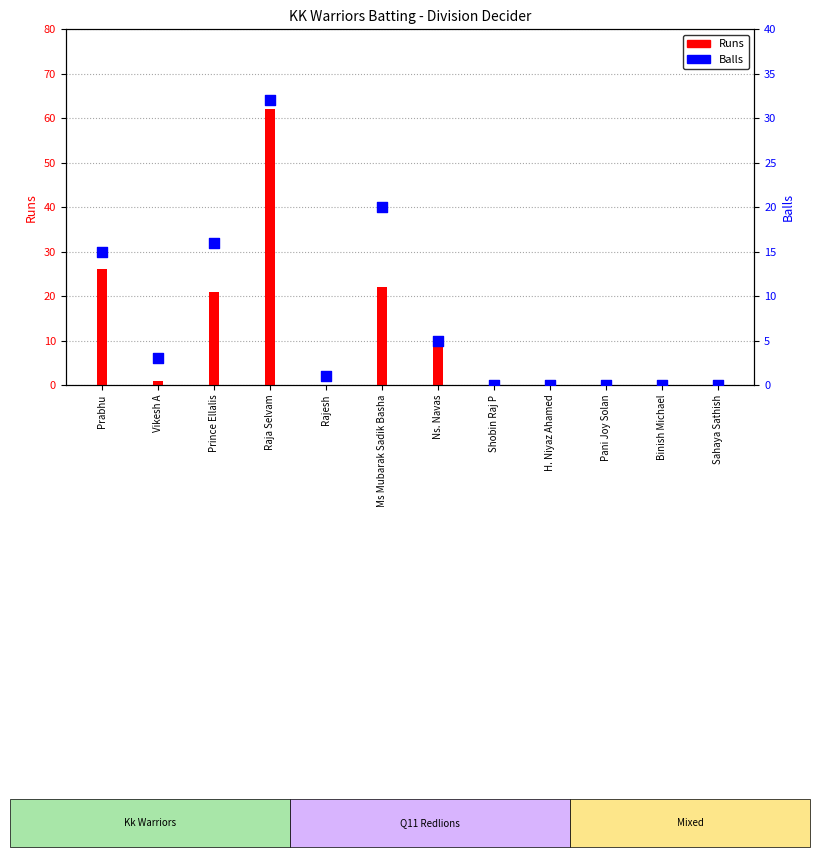

Which has a higher value, Shobin Raj P or Raja Selvam?

Raja Selvam